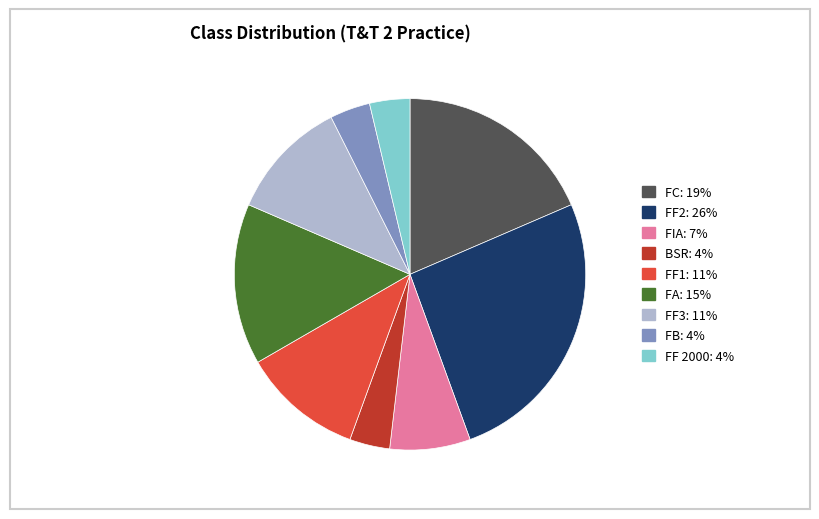

Which category has the biggest portion of the pie?

FF2